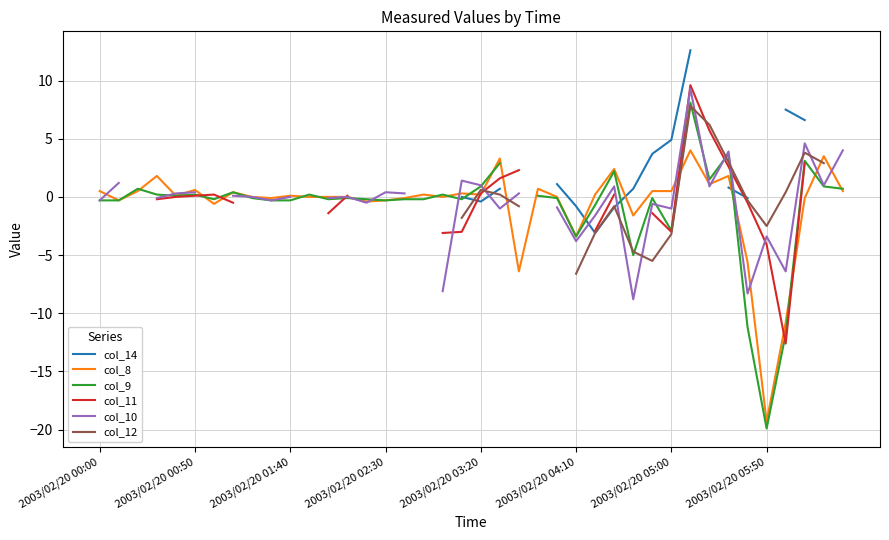

At which category is the sum across all series the highest?

31